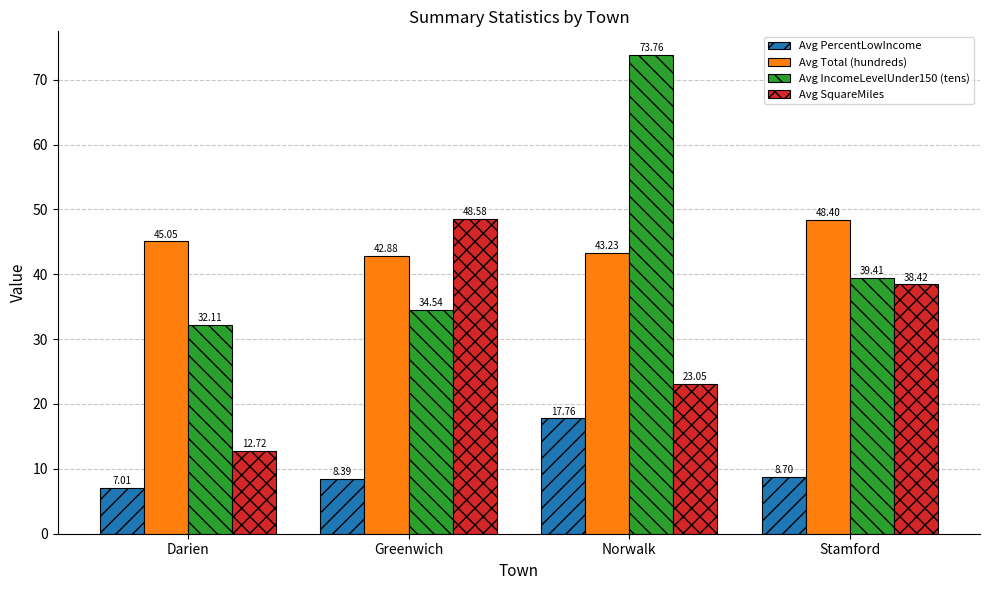

Rank the series at Norwalk from highest to lowest value.

Avg IncomeLevelUnder150 (tens), Avg Total (hundreds), Avg SquareMiles, Avg PercentLowIncome